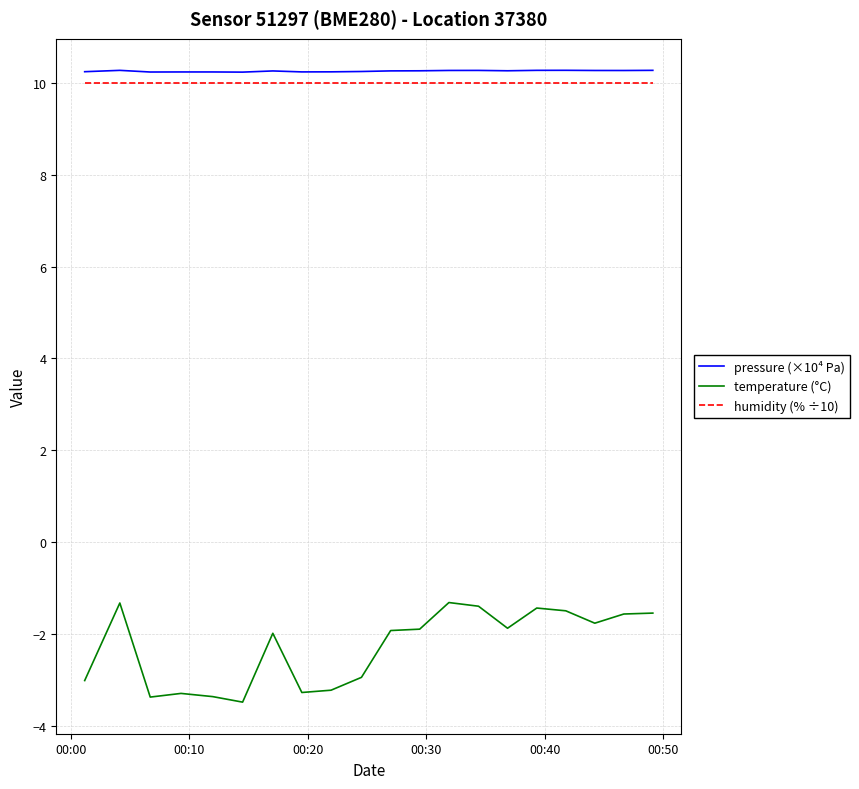

What is the greatest value displayed?

10.3